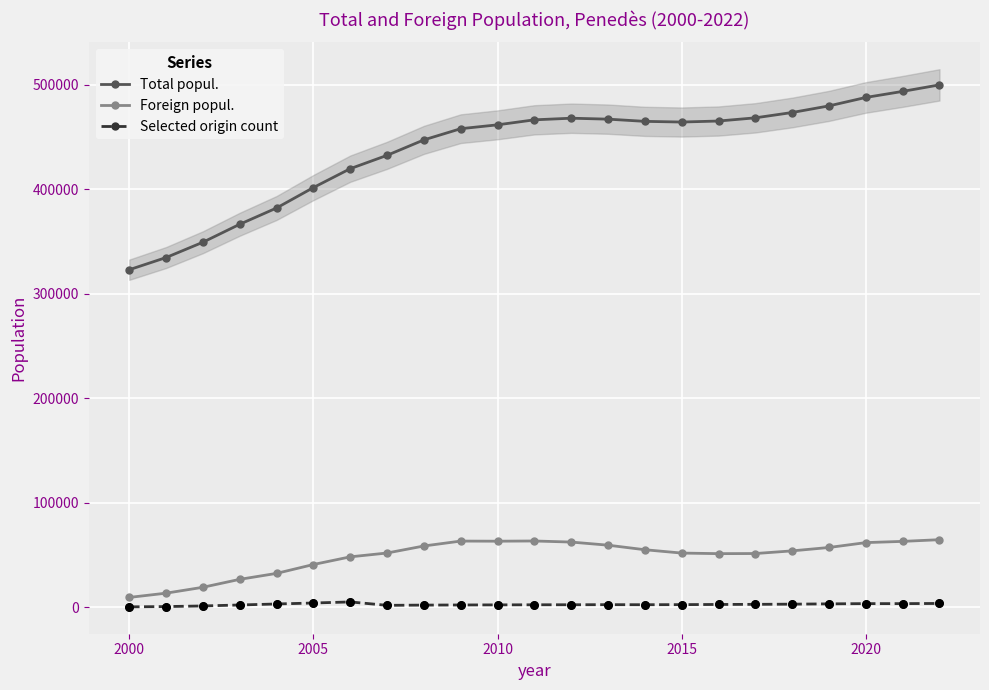

Which series has the largest total across all categories?

Total popul.